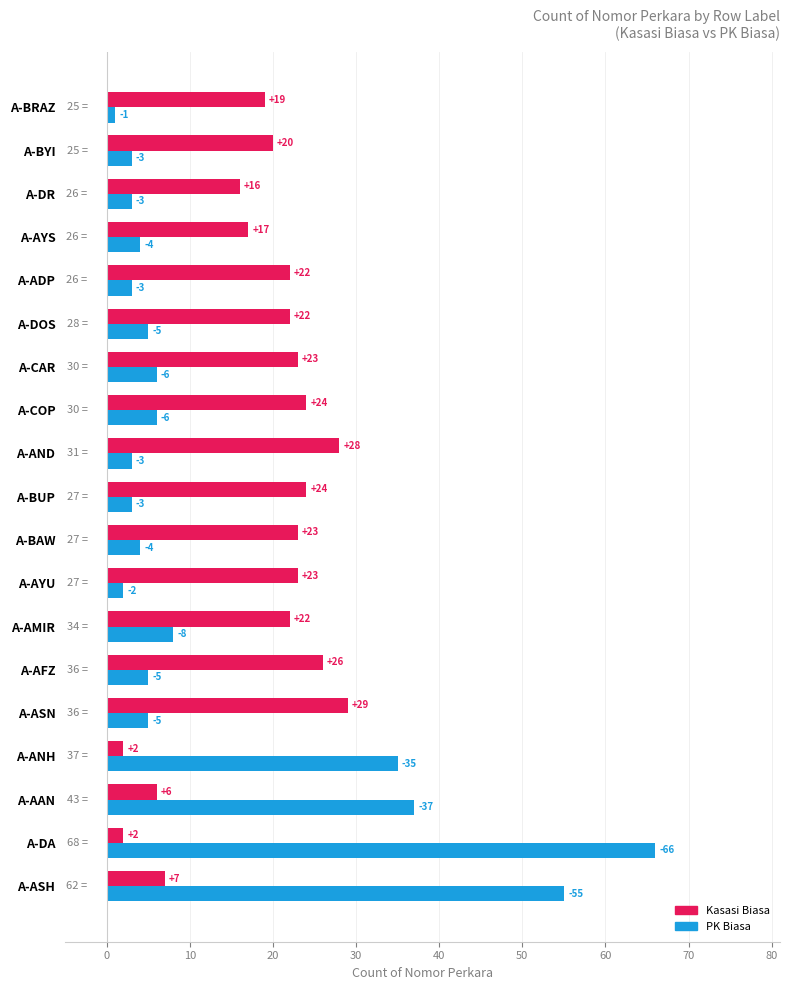

Which series has the largest range (max minus min)?

PK Biasa